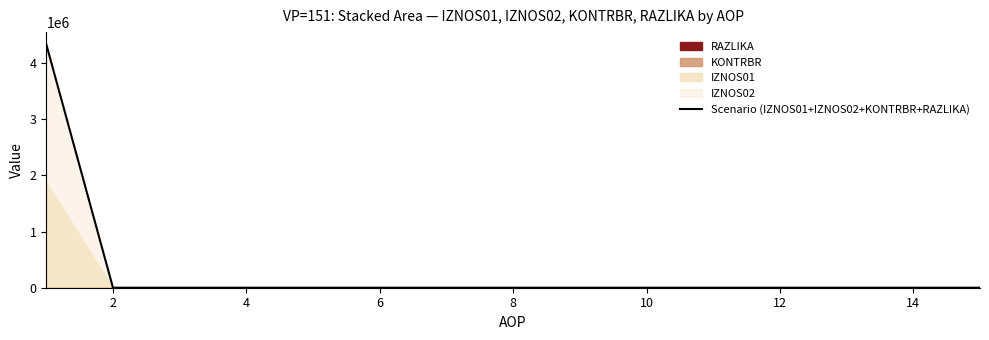

The value of Scenario (IZNOS01+IZNOS02+KONTRBR+RAZLIKA) at 14 is 0.0. True or false?

True